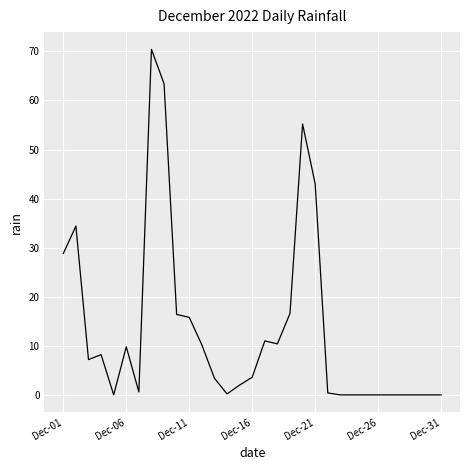

True or false: the data has more than 2 interior local peaks.

True